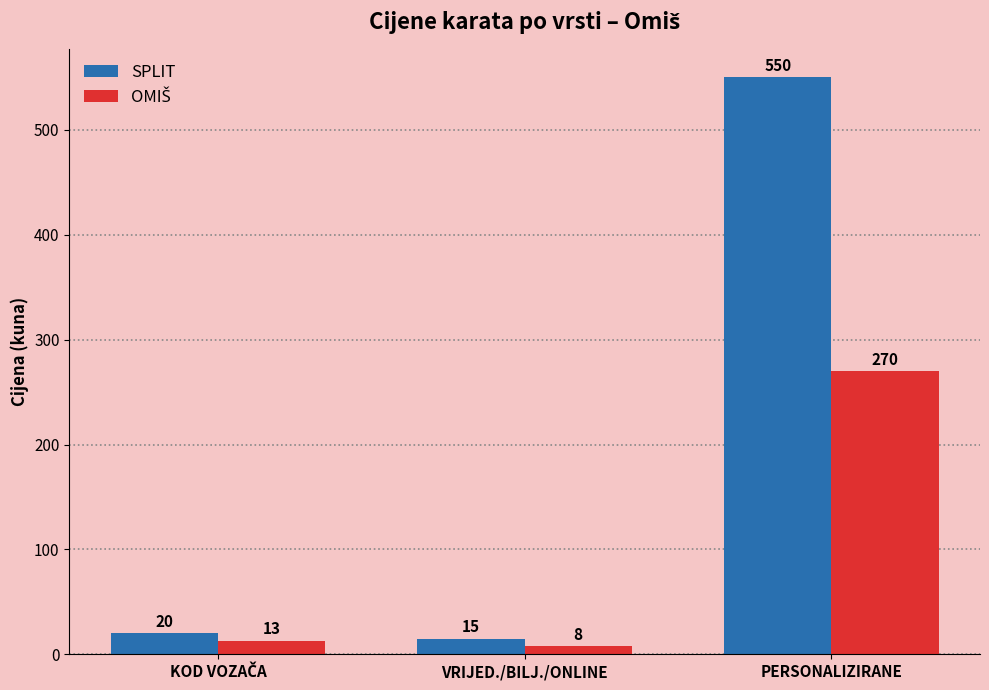

At which label does SPLIT reach its minimum?

VRIJED./BILJ./ONLINE